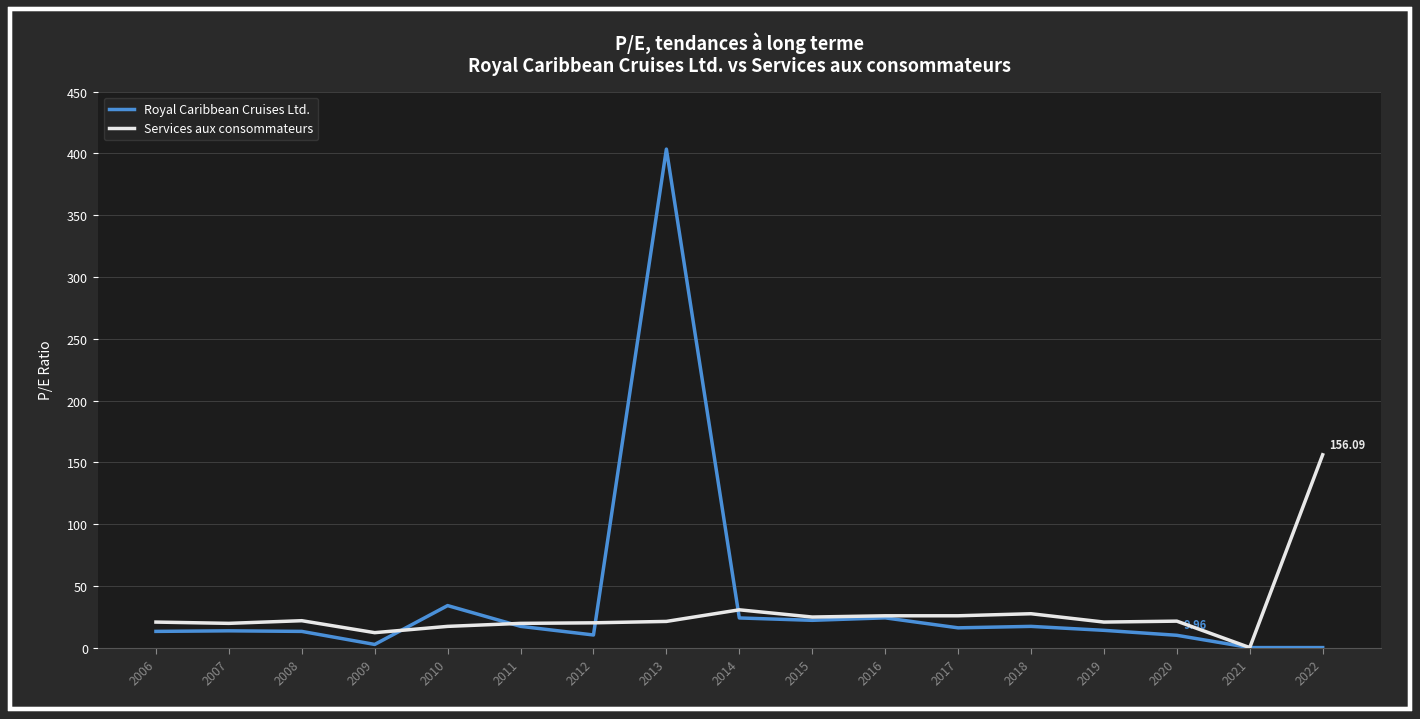

Is it true that Royal Caribbean Cruises Ltd. equals 13.1 at 2008?

True